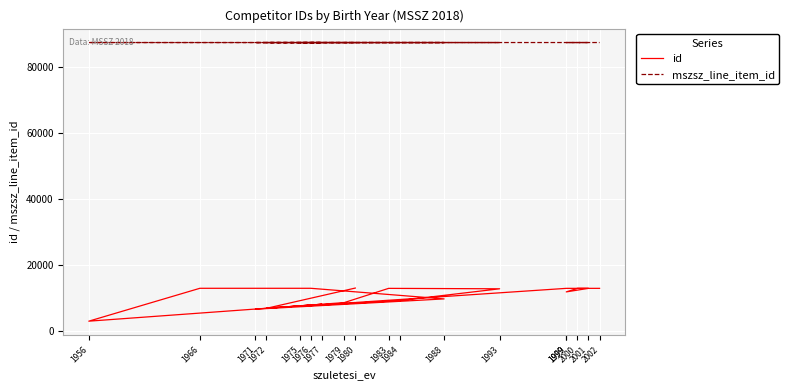

What is the minimum value for id?

3113